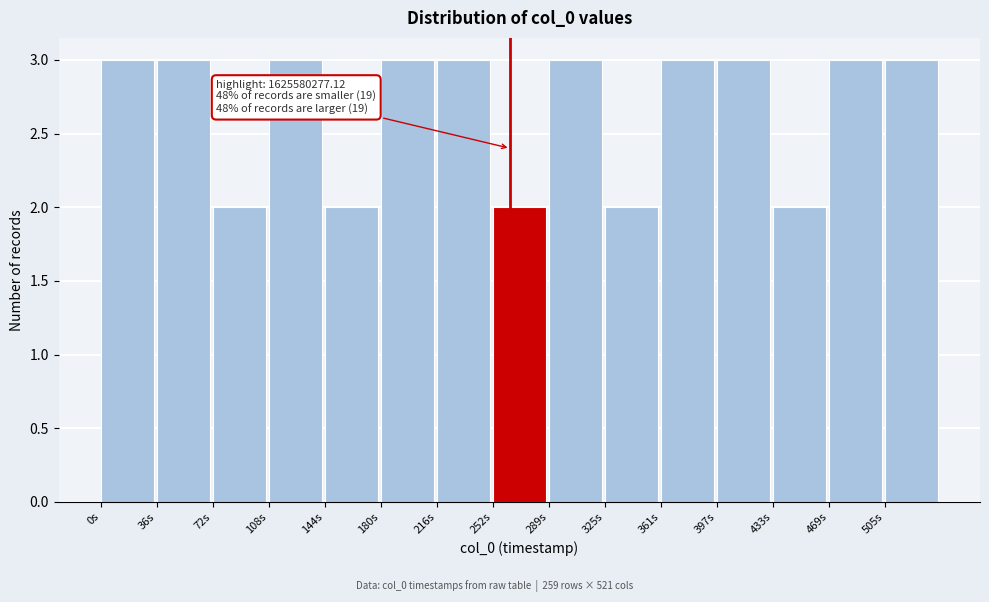

Reading left to right, transcribe all the data shown in this chart.

0s=3	36s=3	72s=2	108s=3	144s=2	180s=3	216s=3	252s=2	289s=3	325s=2	361s=3	397s=3	433s=2	469s=3	505s=3